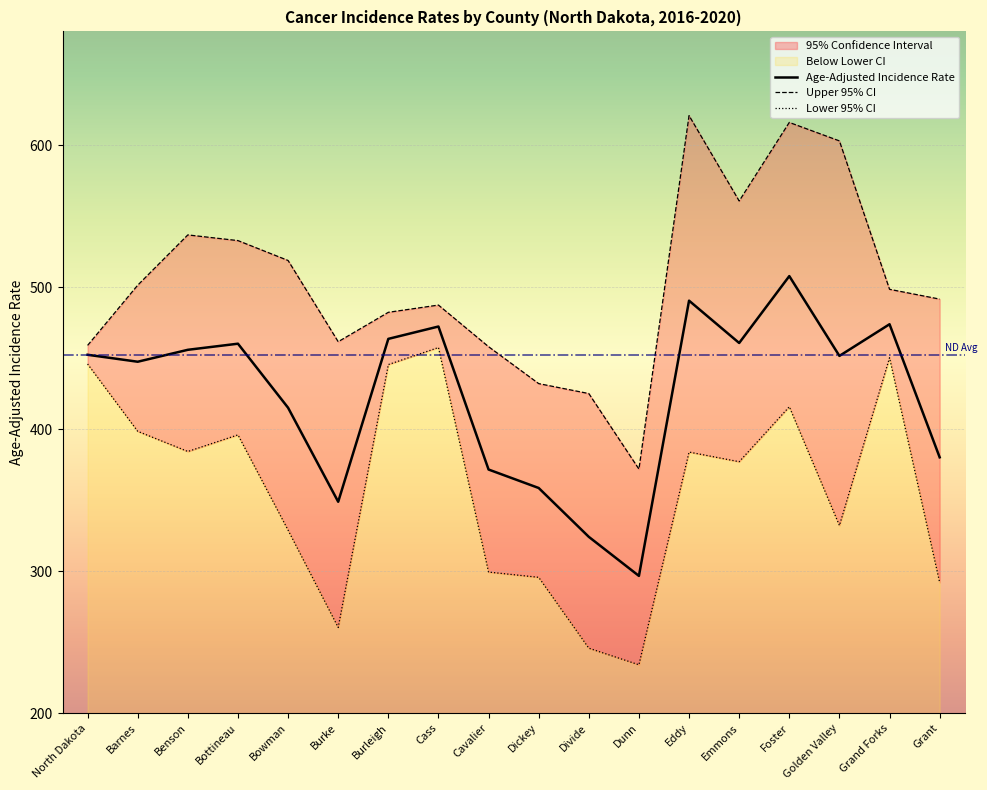

What is the value of the Age-Adjusted Incidence Rate point at the 7th from the left?

463.5